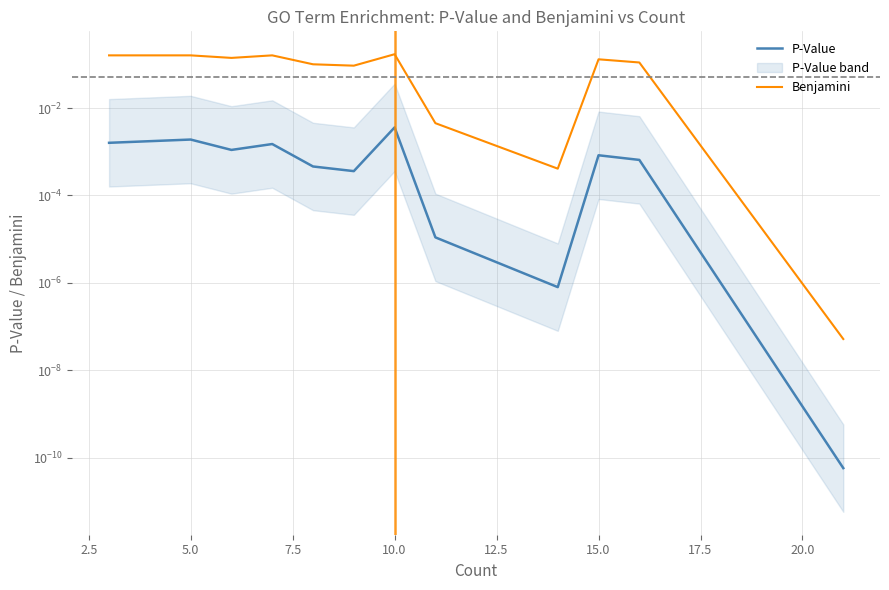

What is the maximum value shown in the chart?

0.2